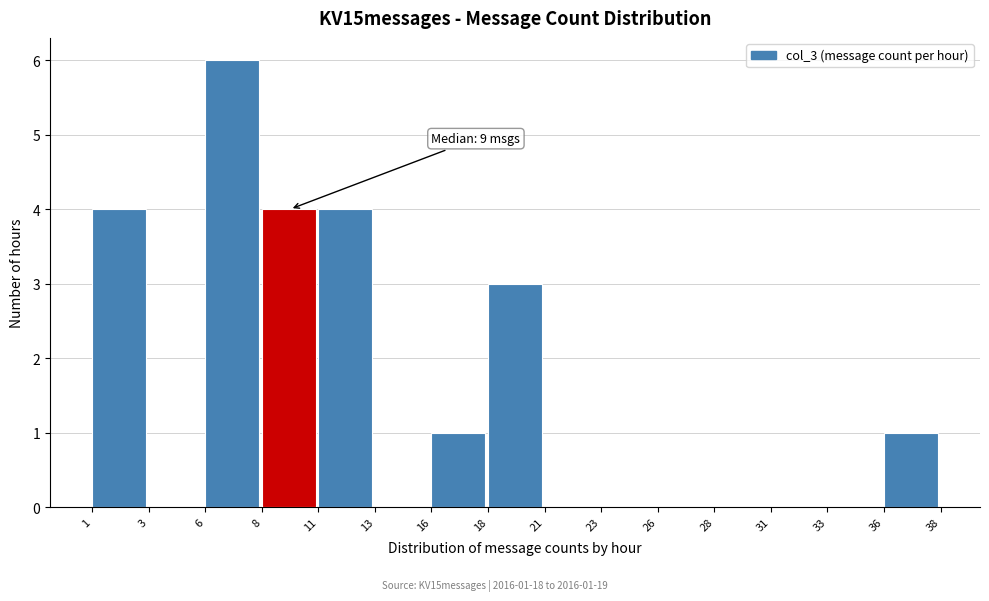

Reading left to right, transcribe all the data shown in this chart.

1=4	3=0	6=6	8=4	11=4	13=0	16=1	18=3	21=0	23=0	26=0	28=0	31=0	33=0	36=1